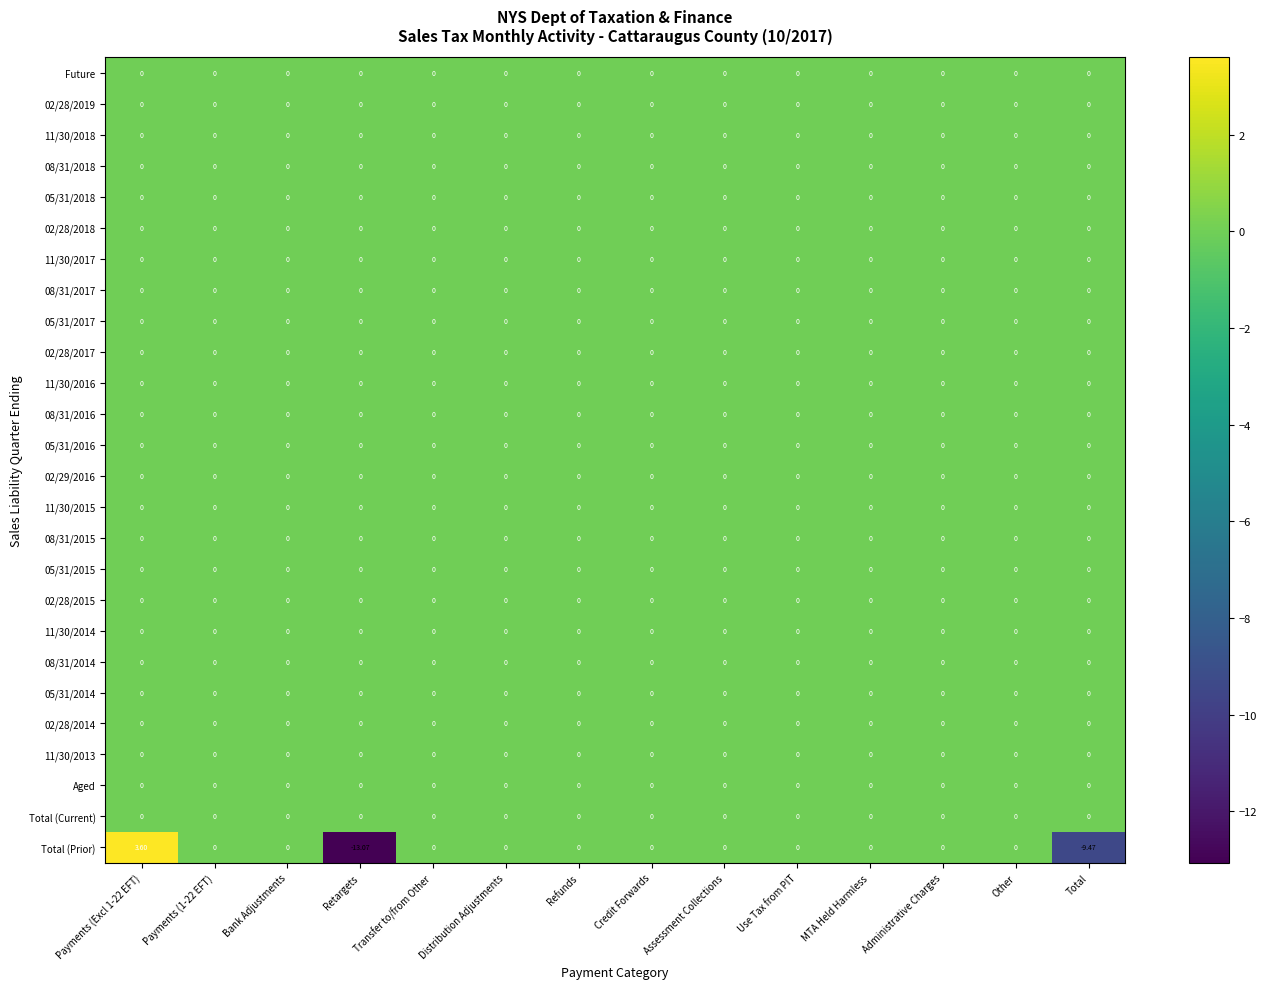

At how many categories does at least one series exceed 2?

1